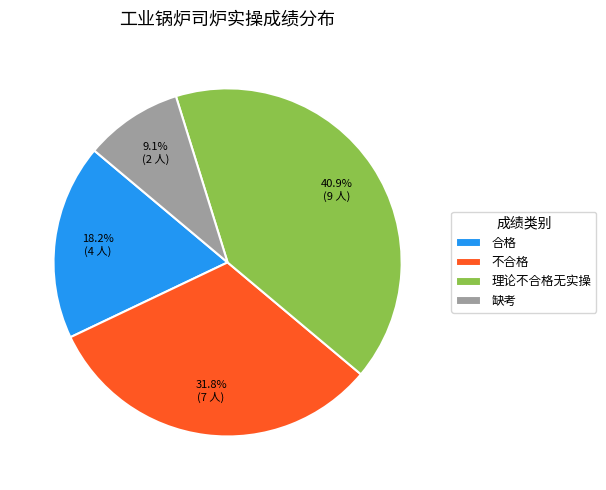

Does 不合格 represent more than half of the total?

No